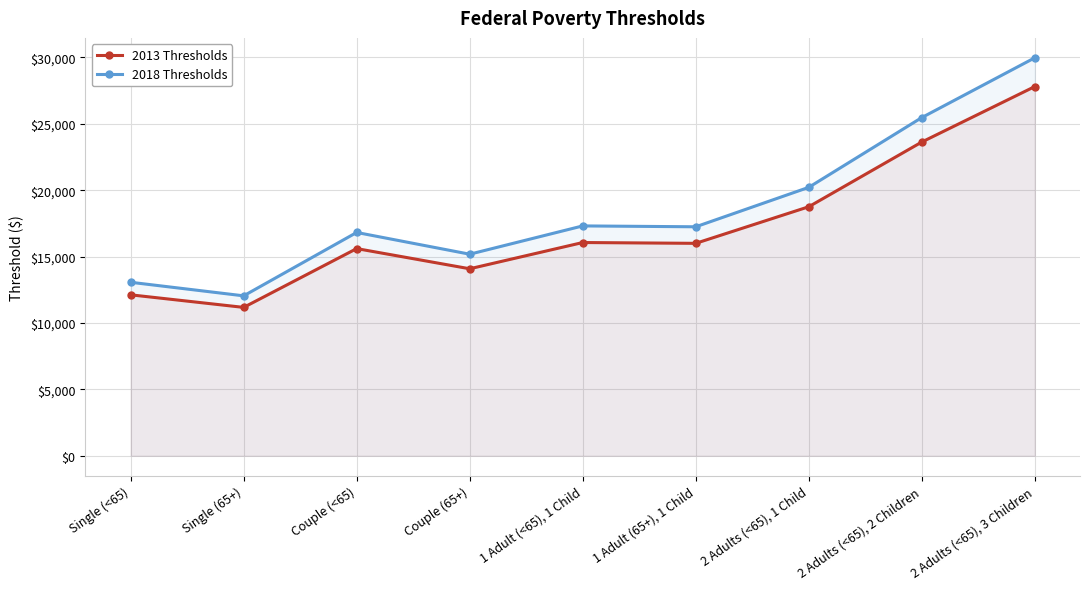

How many interior local peaks does the 2018 Thresholds series have?

2